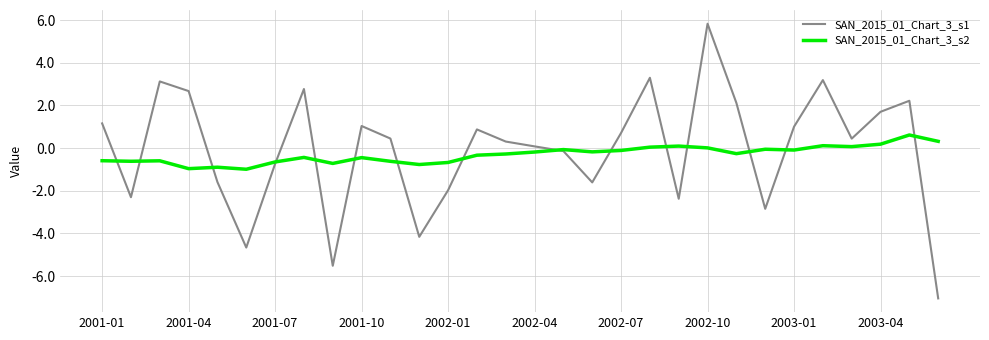

What is the highest value of the SAN_2015_01_Chart_3_s1 series?

5.8